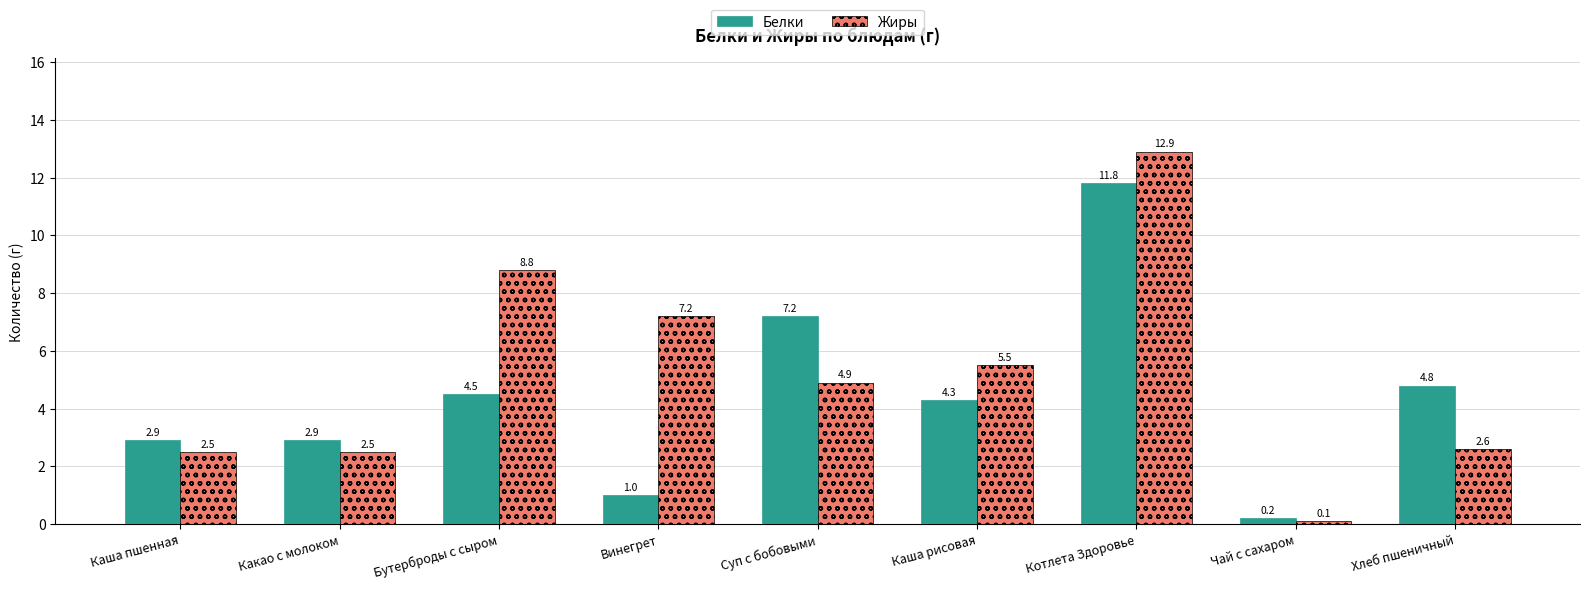

What is the label of the 4th bar from the left?

Винегрет